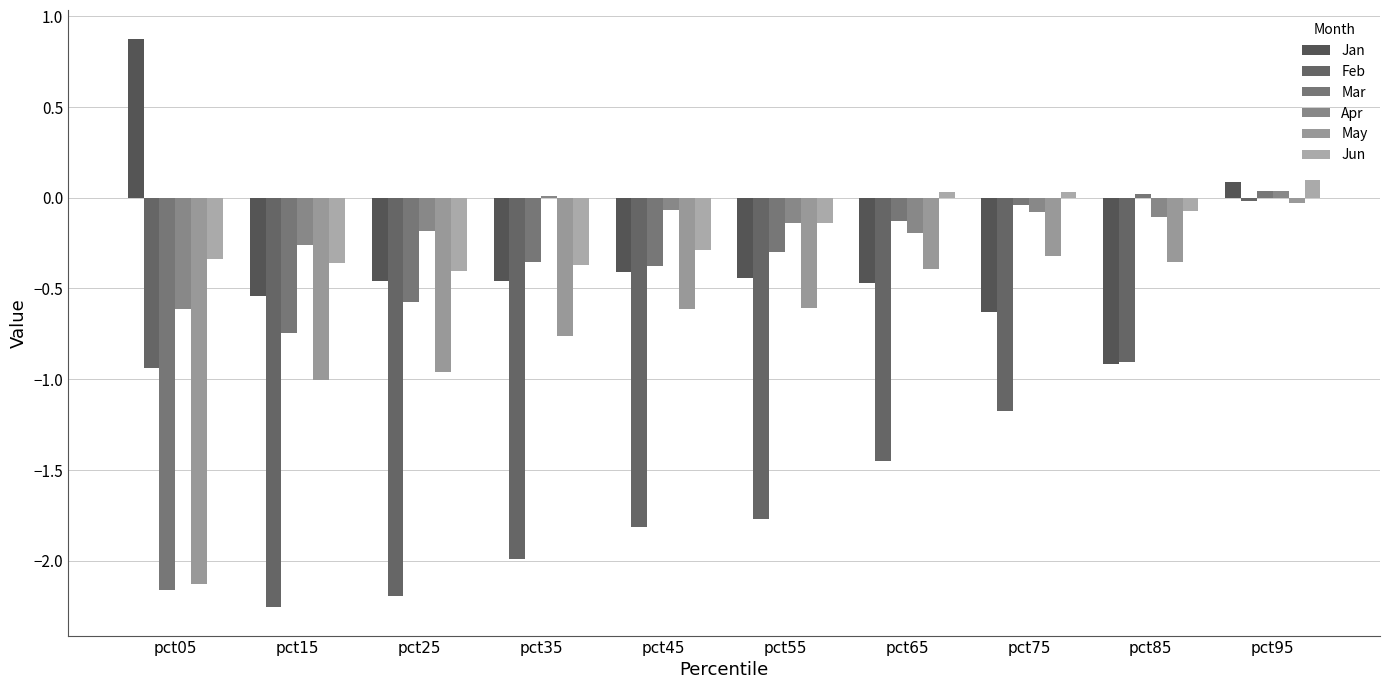

How many series are shown in this chart?

6